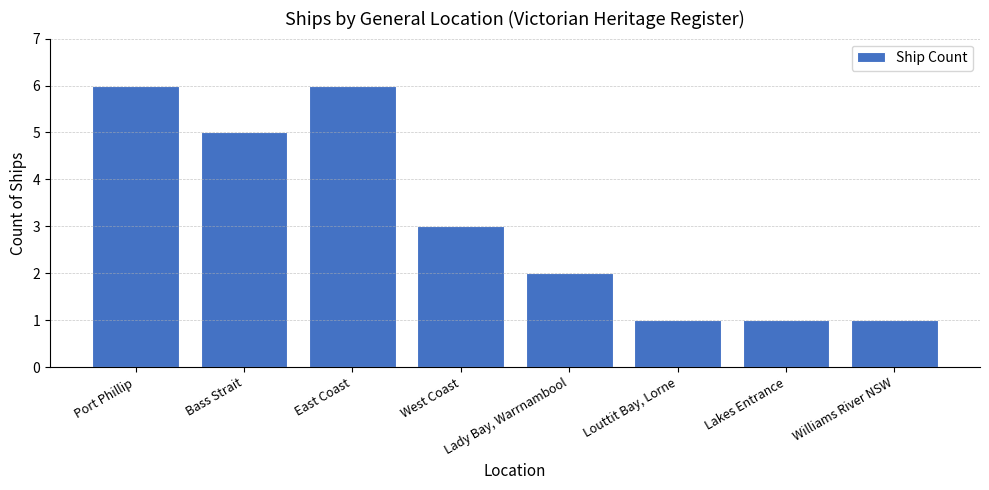

Are the bars grouped side by side (vs. stacked)?

No